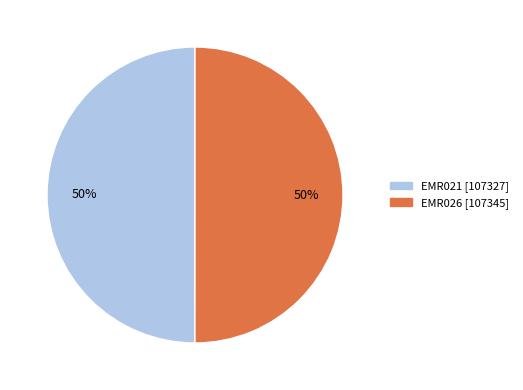

Combined, do EMR021 and EMR026 account for over 50%?

Yes